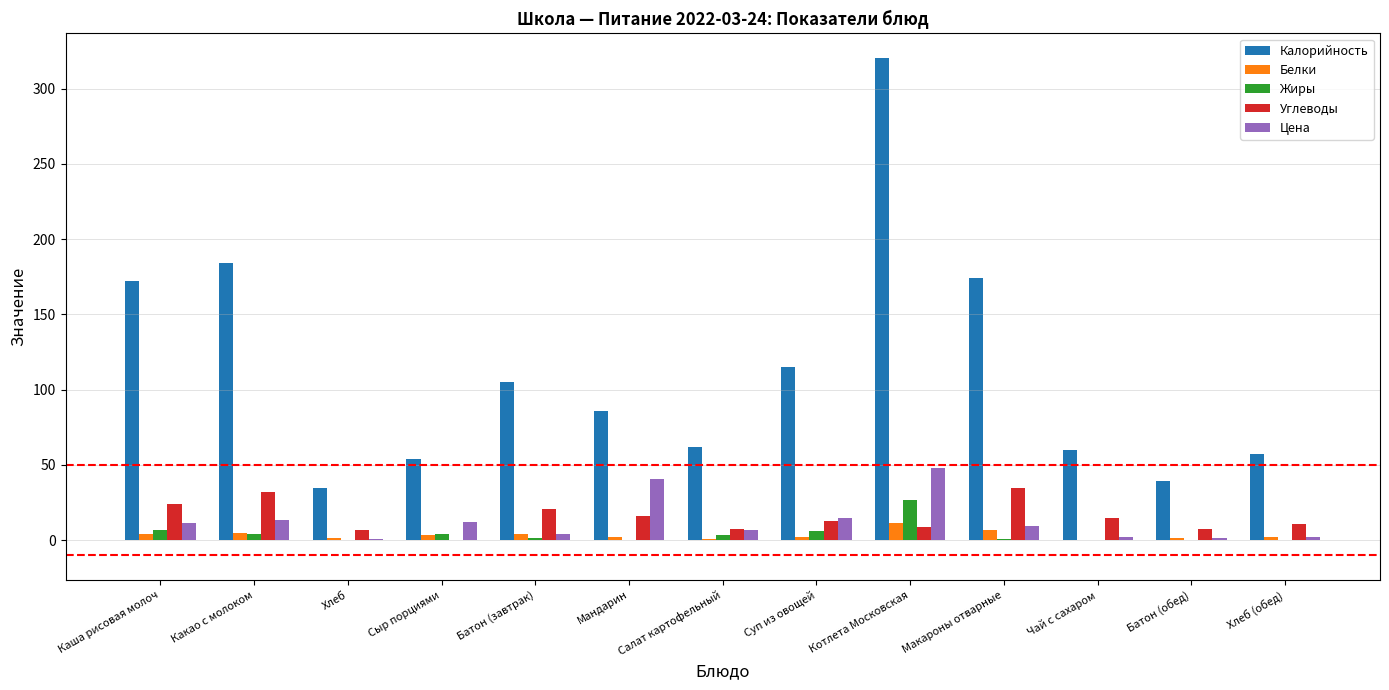

Does the chart contain stacked bars?

No